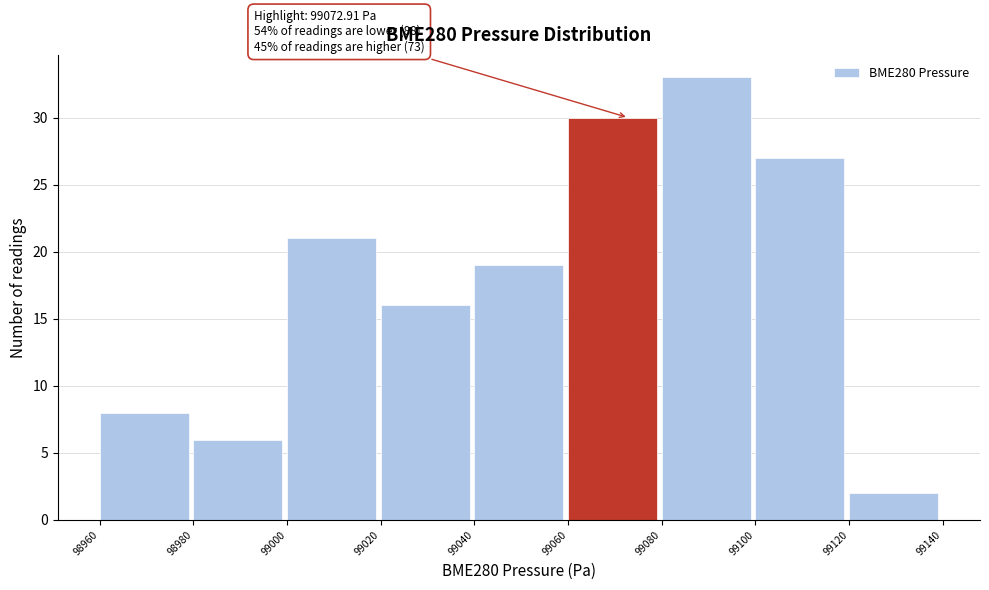

Over which range of the x-axis is the bar tallest?

99080 to 99100